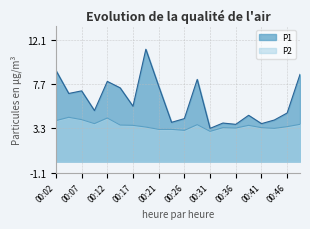

Where is P2 nearest to the value 3?

00:31